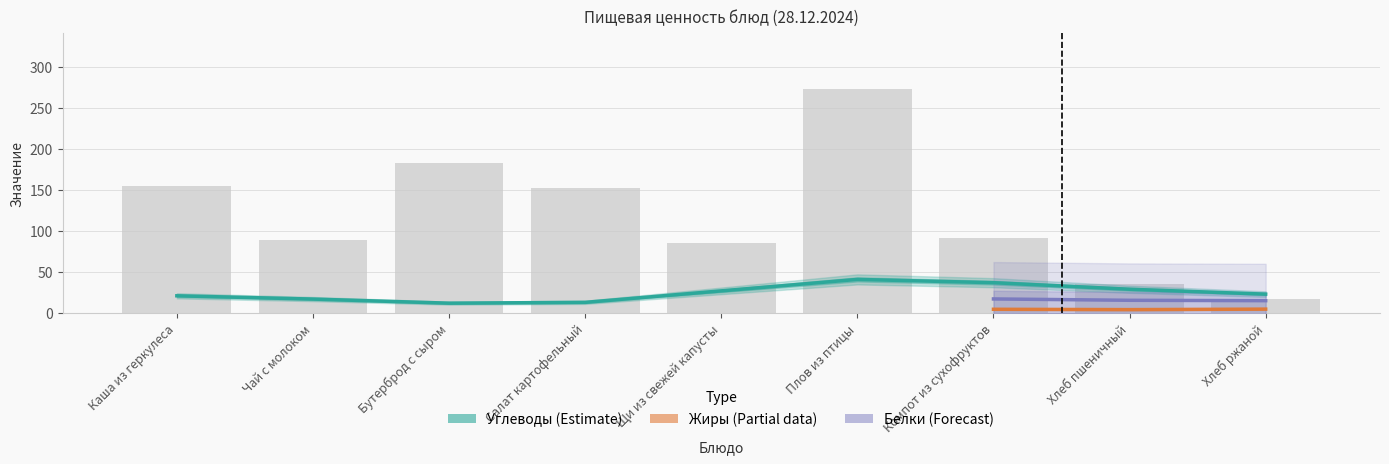

Does the chart contain any negative values?

No